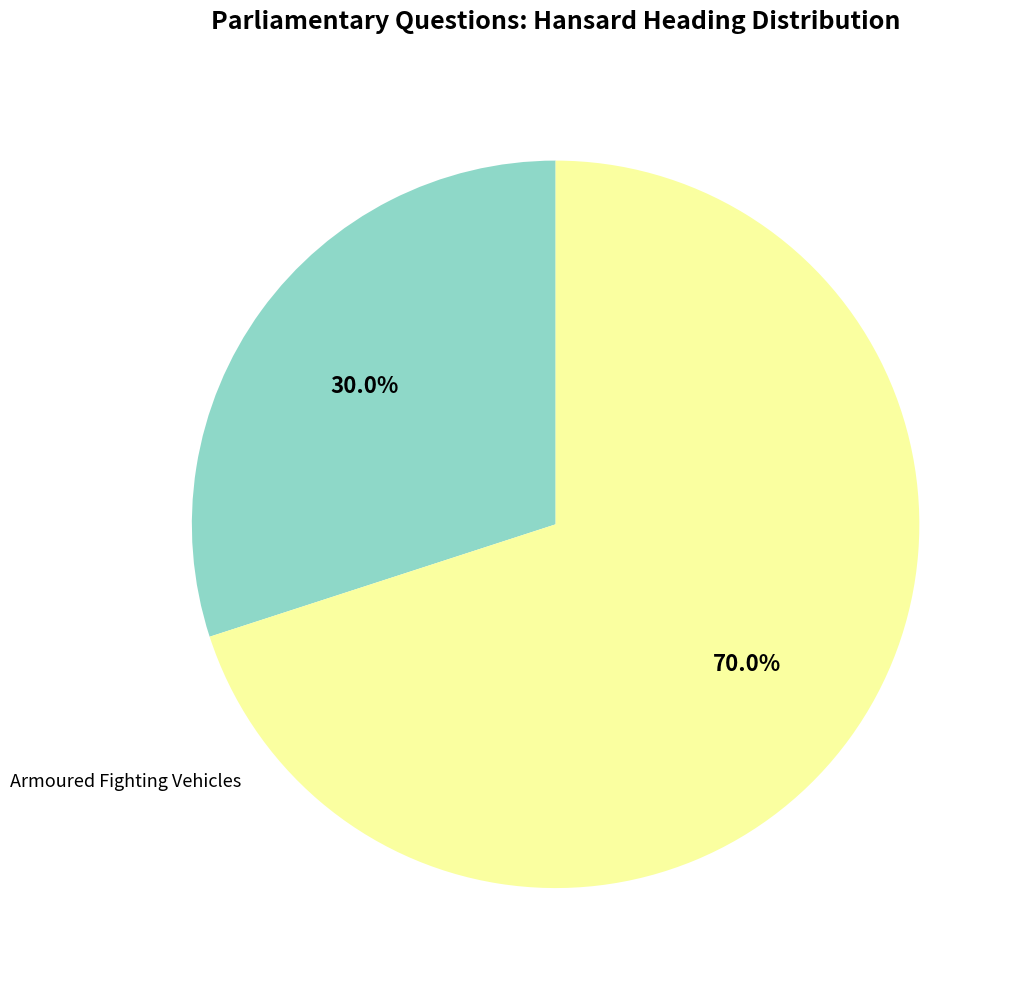

Is there a majority slice in this chart?

Yes